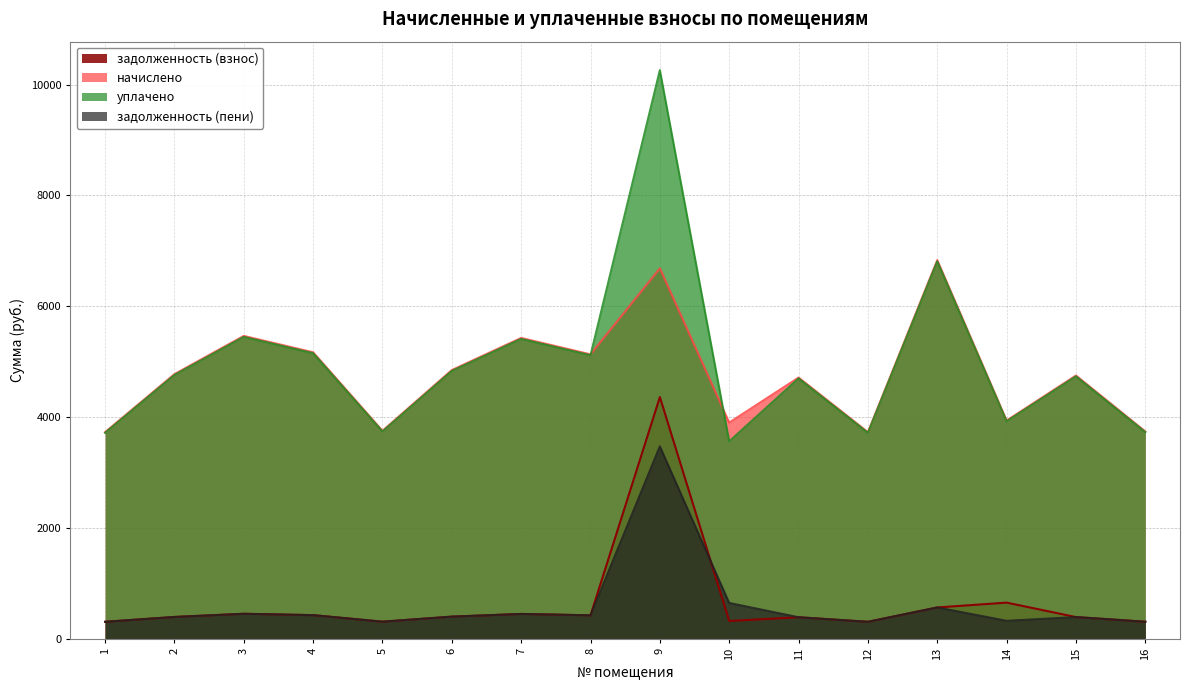

What is the minimum value for задолженность (взнос)?

310.9